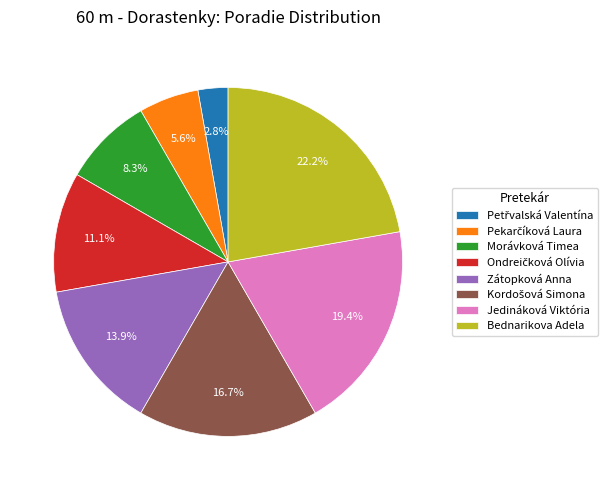

To the nearest percent, what percentage of the pie is Morávková Timea?

8%